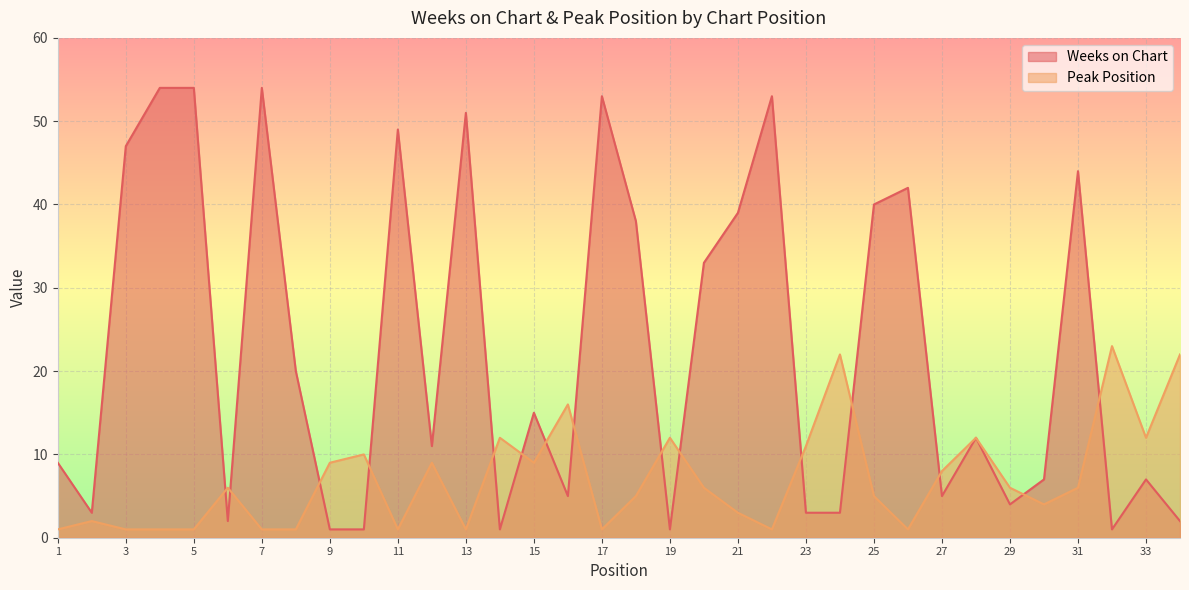

What is the value of the Peak Position point at the 2nd from the left?

2